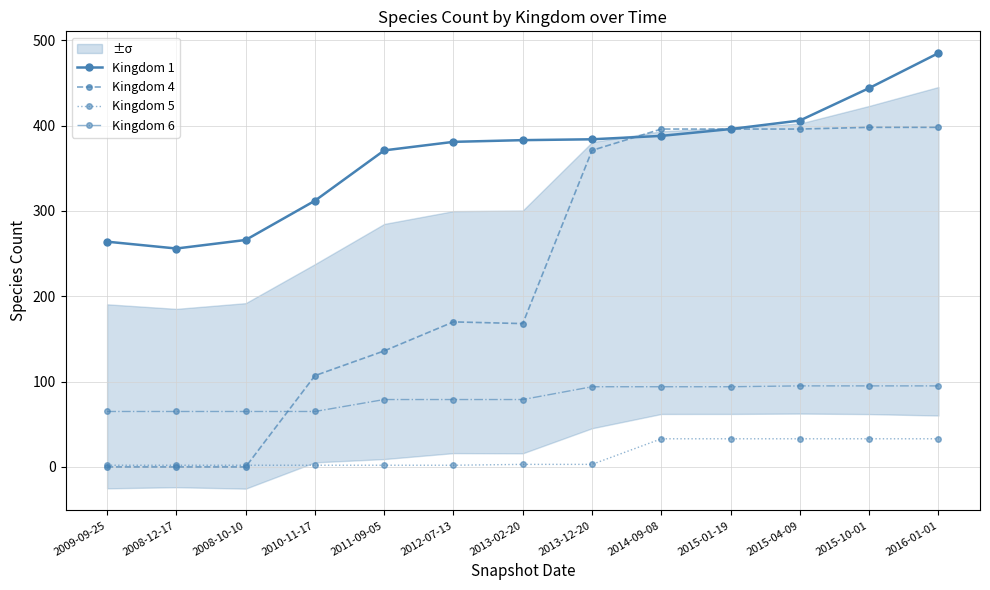

After their last crossing, which series has the higher values: Kingdom 4 or Kingdom 1?

Kingdom 4